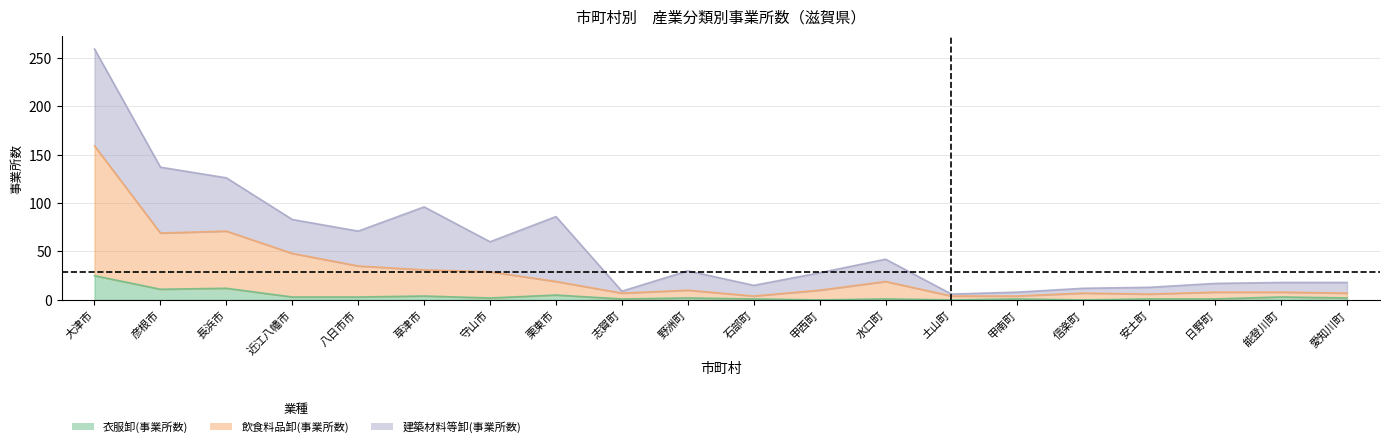

At which category is the sum across all series the highest?

大津市